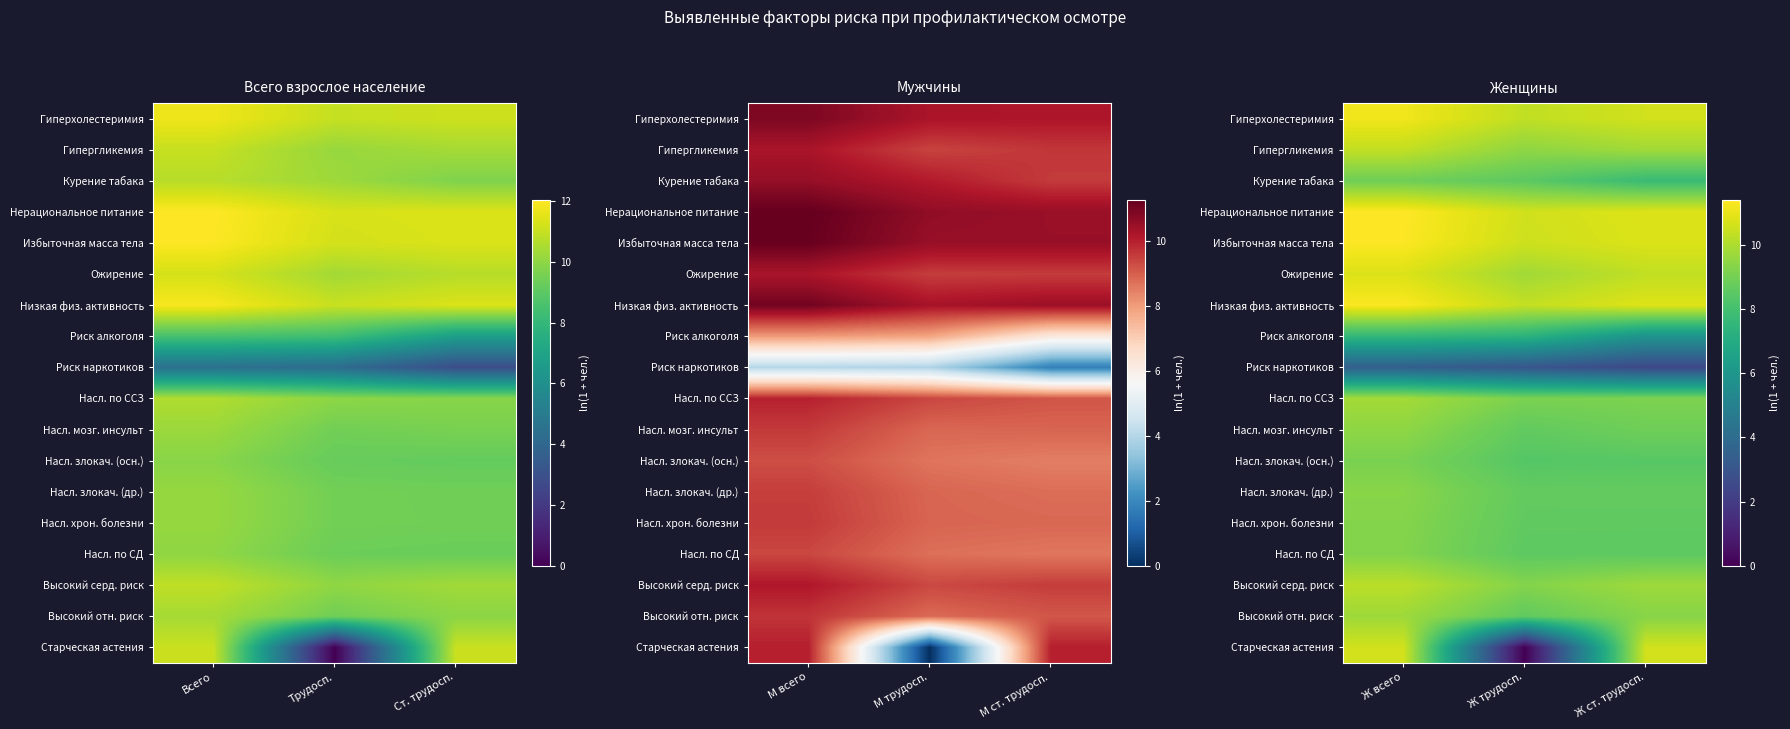

The value of Высокий серд. риск at Ж трудосп. is 6.0. True or false?

False